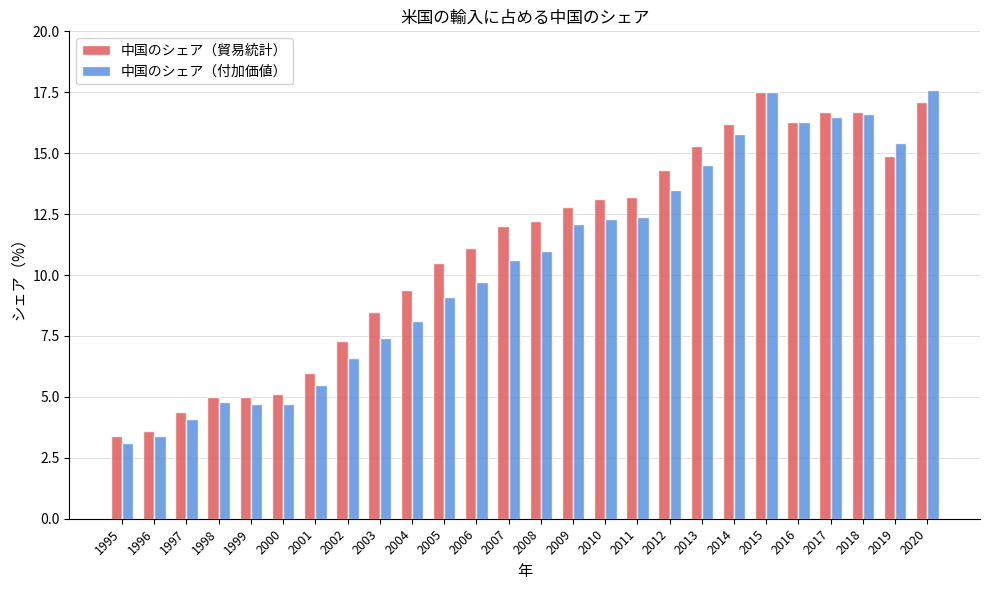

Rank the series by their average value, from highest to lowest.

中国のシェア（貿易統計）, 中国のシェア（付加価値）